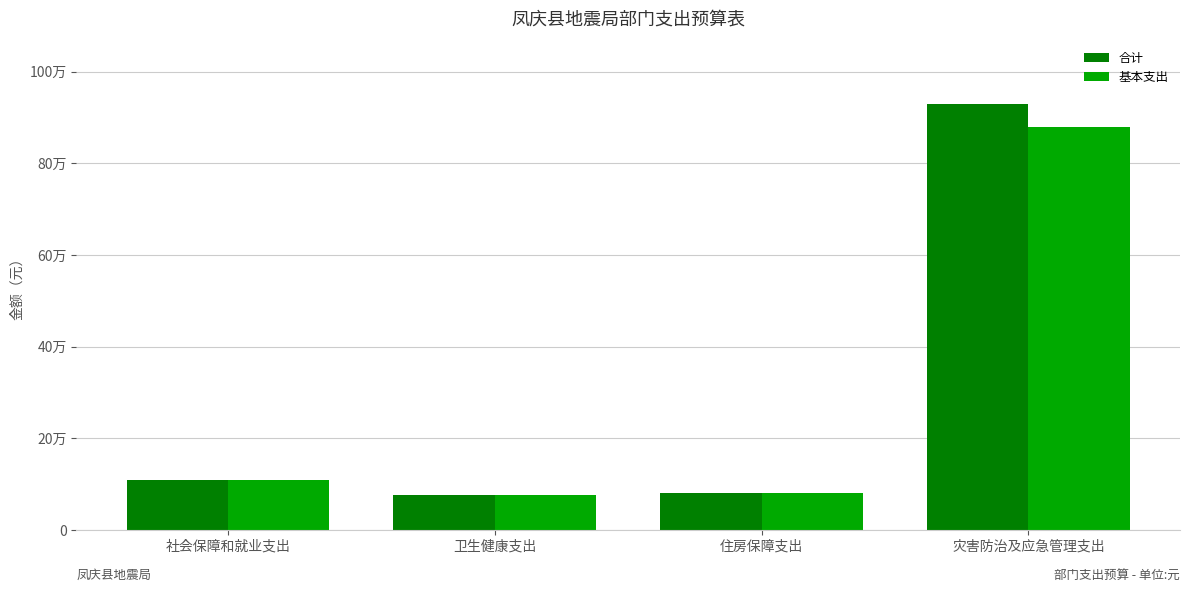

At which label does 基本支出 reach its peak?

灾害防治及应急管理支出